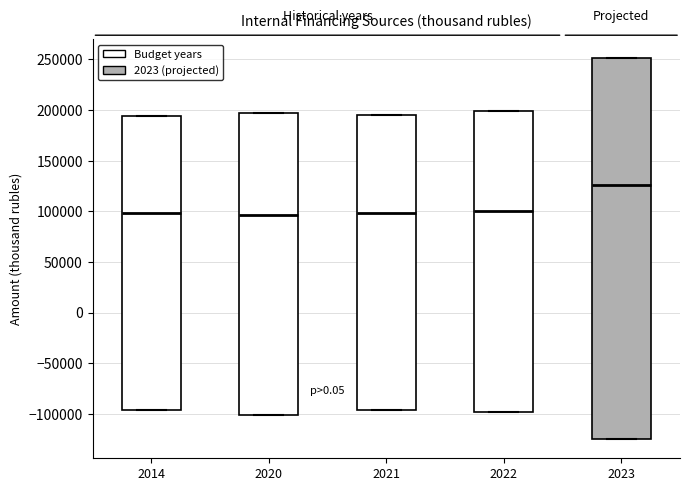

Reading left to right, read every box against the y-axis: the position of its median line, the range the box covers, and the ends of its whiskers. The values are not printed on the chart, so give them approximately, as read against the axis.

2014: median 100000, box -95000 to 195000, whiskers -95000 to 195000
2020: median 95000, box -100000 to 195000, whiskers -100000 to 195000
2021: median 100000, box -95000 to 195000, whiskers -95000 to 195000
2022: median 100000, box -100000 to 200000, whiskers -100000 to 200000
2023: median 125000, box -125000 to 250000, whiskers -125000 to 250000